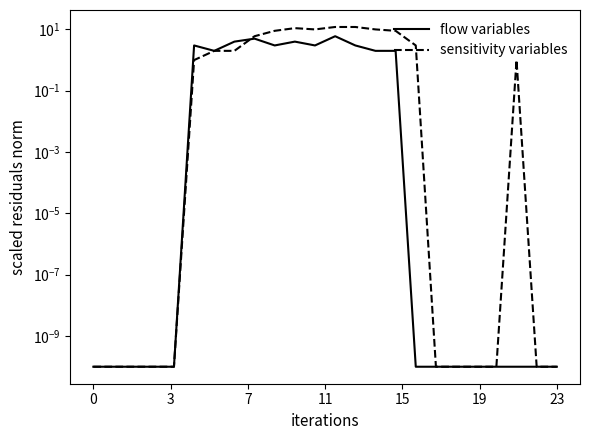

Is the value of flow variables at 11 greater than the value of sensitivity variables at 21?

No